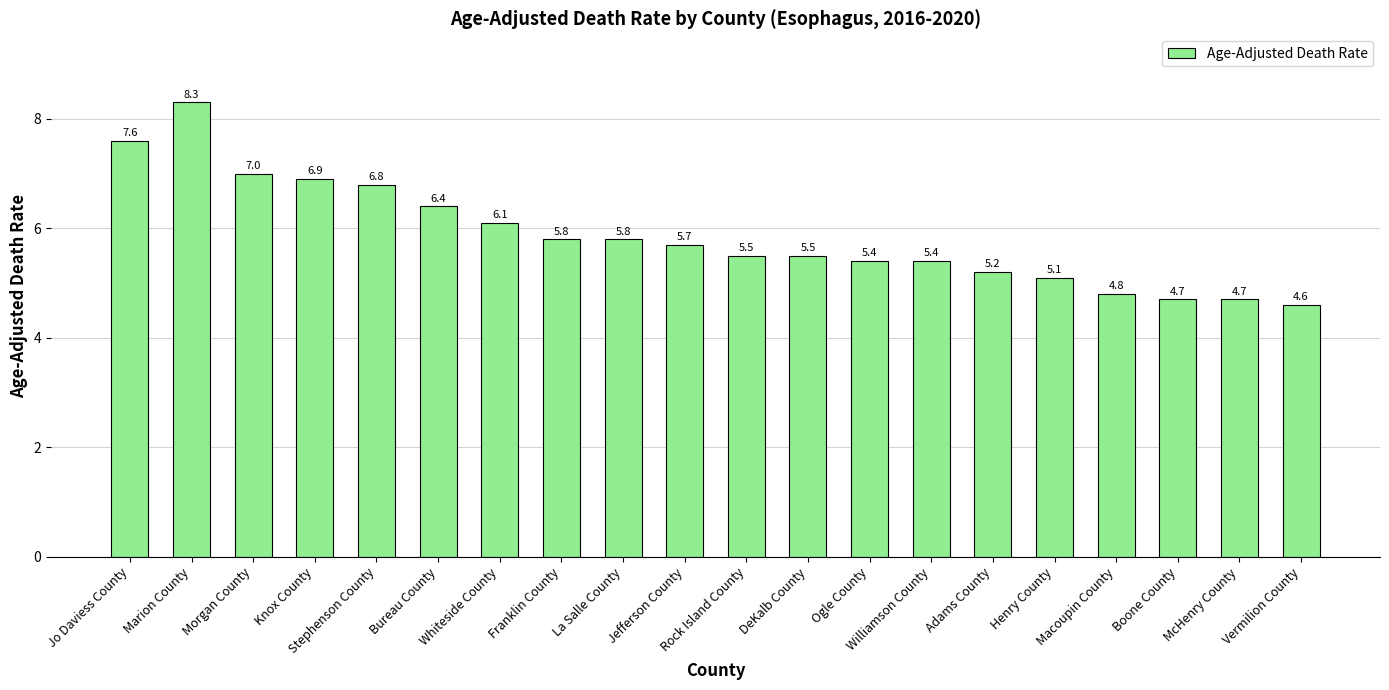

What is the minimum value shown in the chart?

4.6